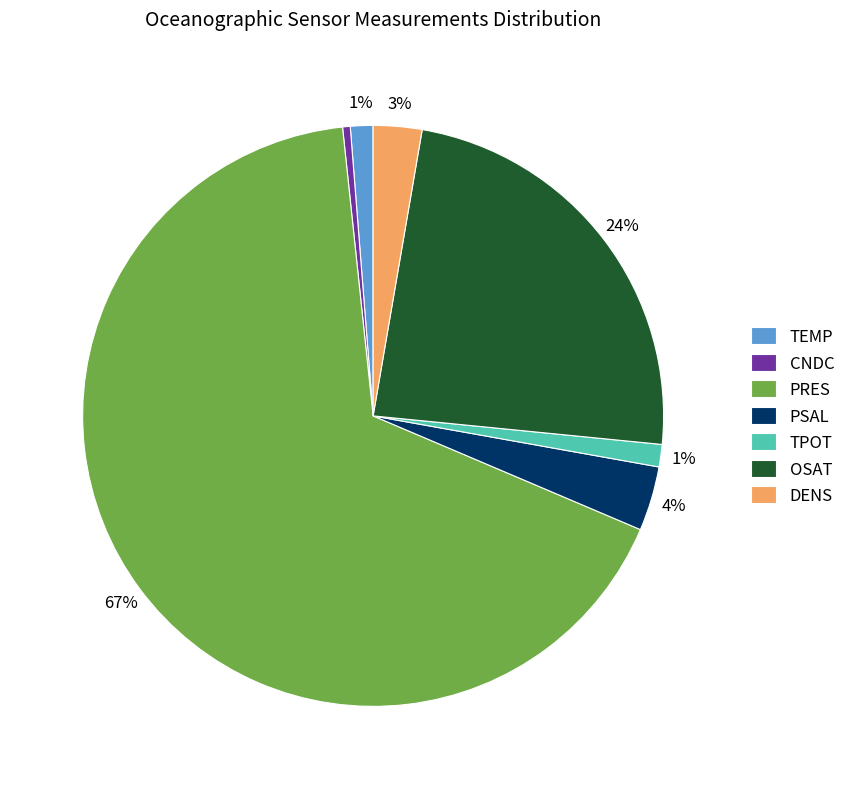

To the nearest percent, what is the difference between the OSAT and PSAL slice percentages?

20%